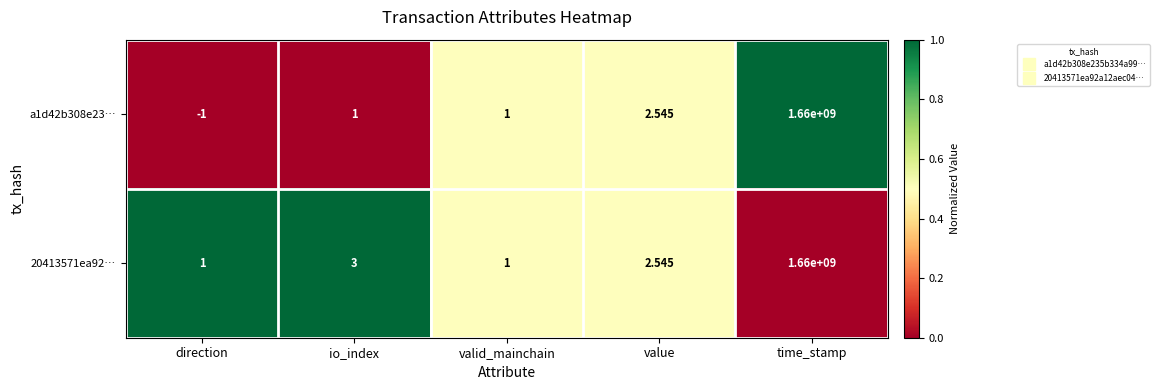

Which series has the largest total across all categories?

20413571ea92…